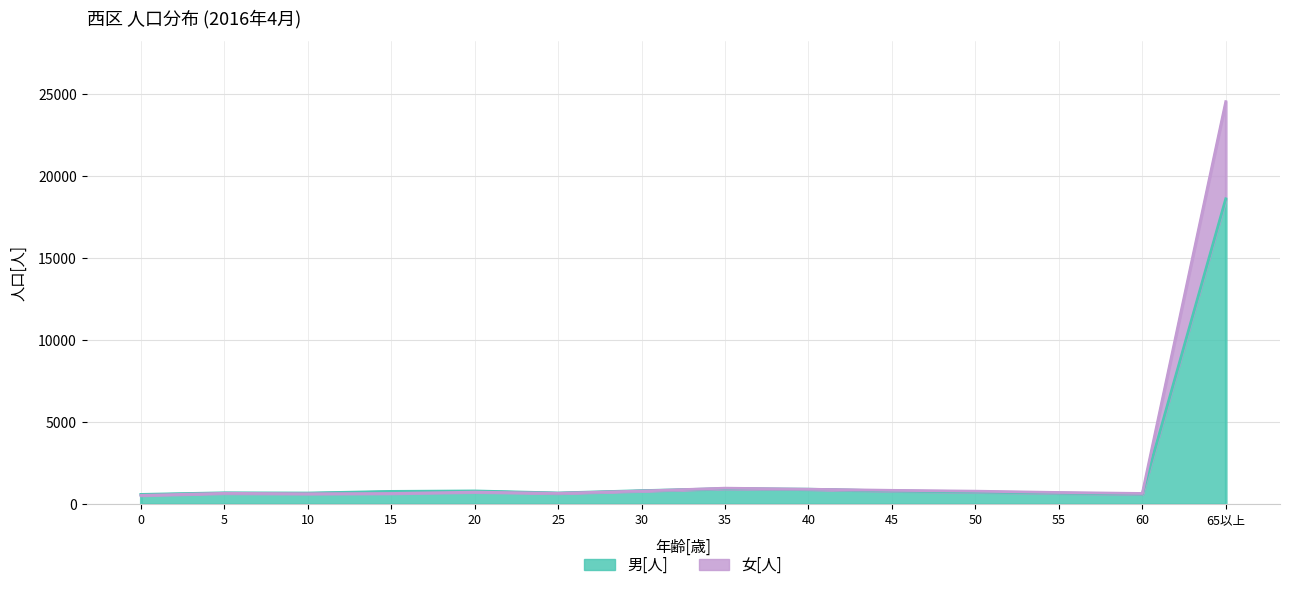

Which has a higher value, 25 or 45?

45